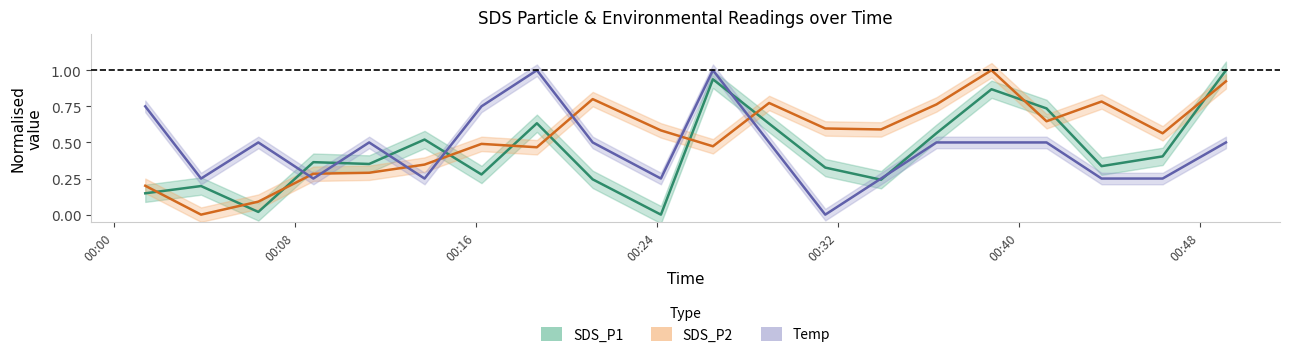

What is the difference between the maximum and minimum values in the SDS_P1 series?

1.0